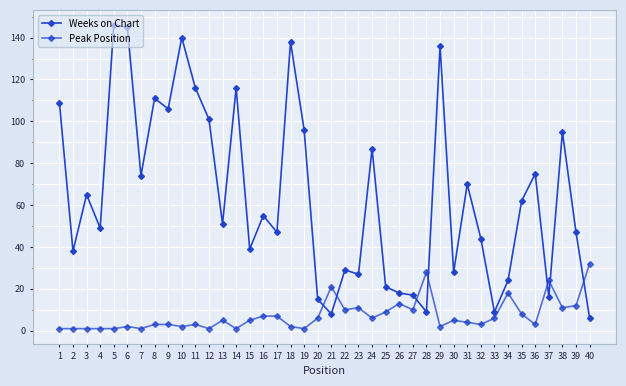

What is the maximum value shown in the chart?

146